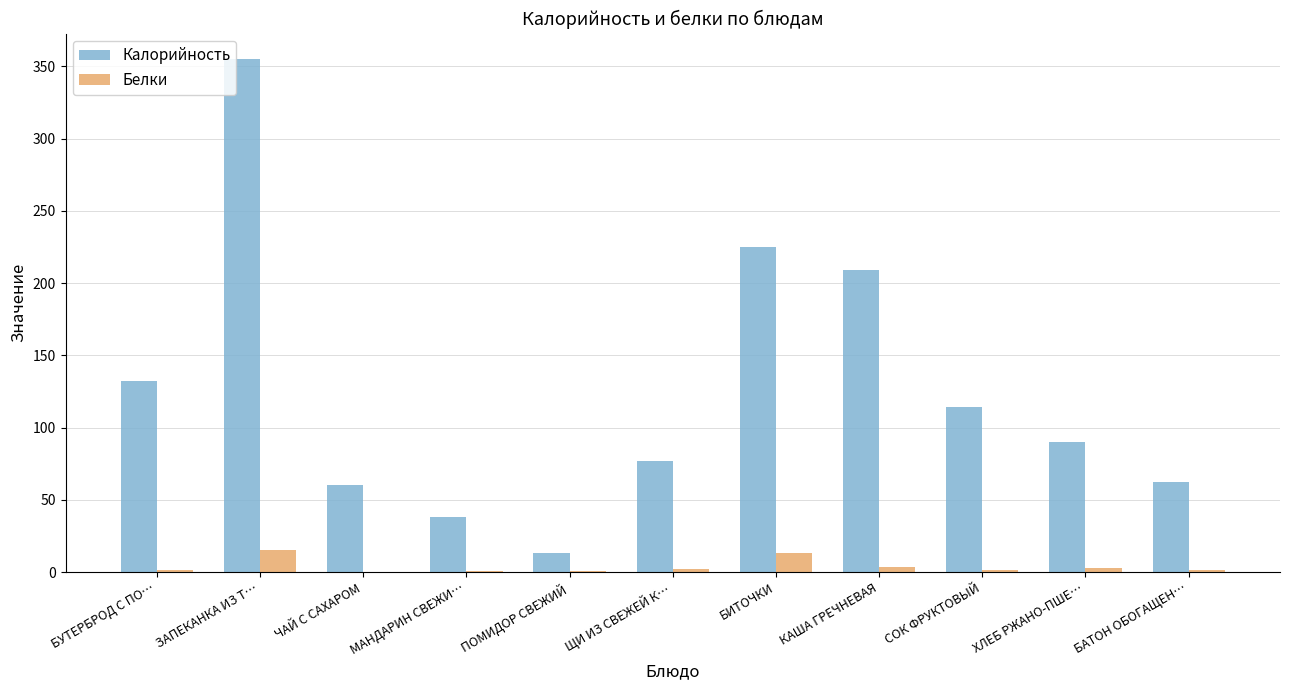

Which series changed the most between ЗАПЕКАНКА ИЗ Т… and ХЛЕБ РЖАНО-ПШЕ…?

Калорийность